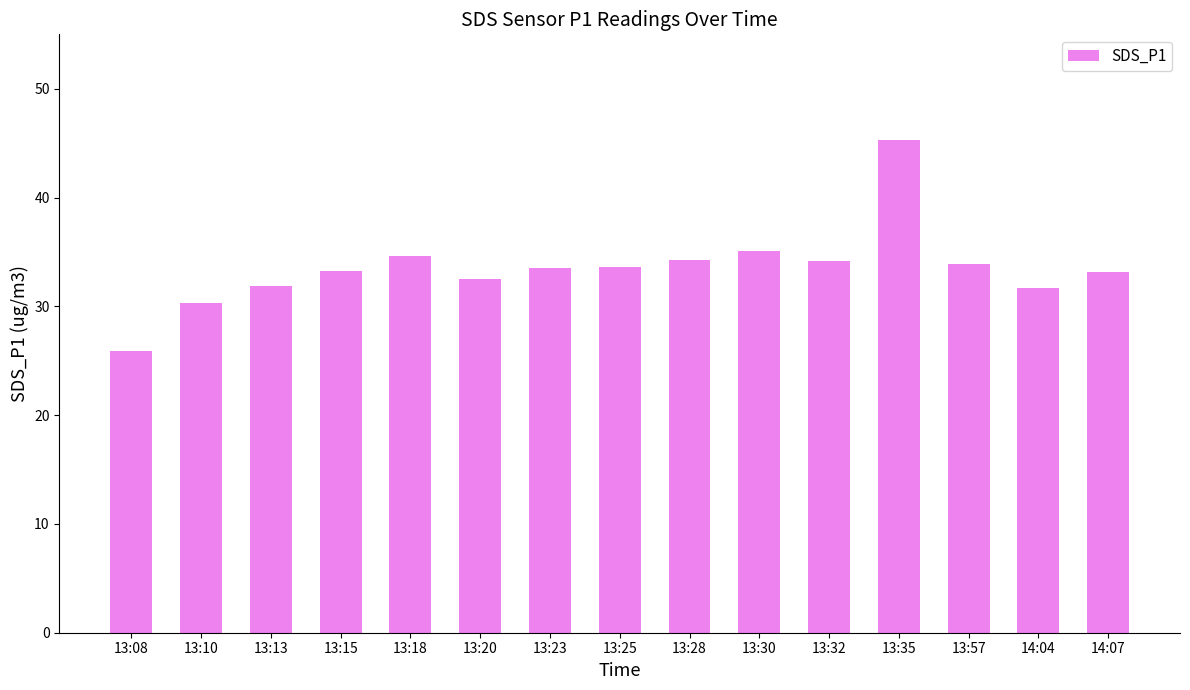

What is the ratio of the value at 14:04 to the value at 13:32?

0.9